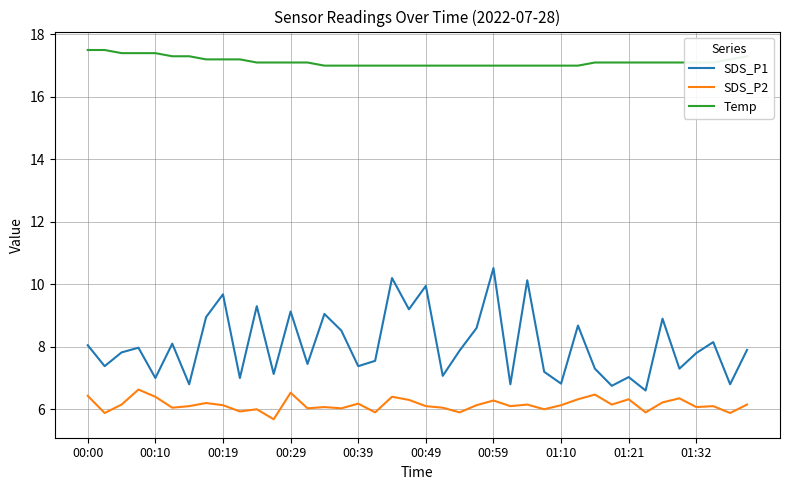

Which series has the largest total across all categories?

Temp